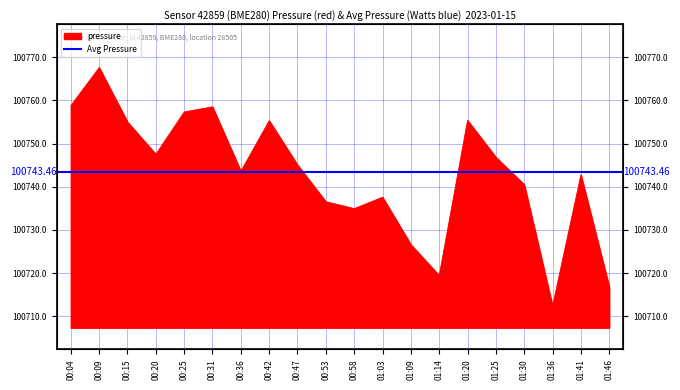

The value at 01:30 is 100740.5. True or false?

True